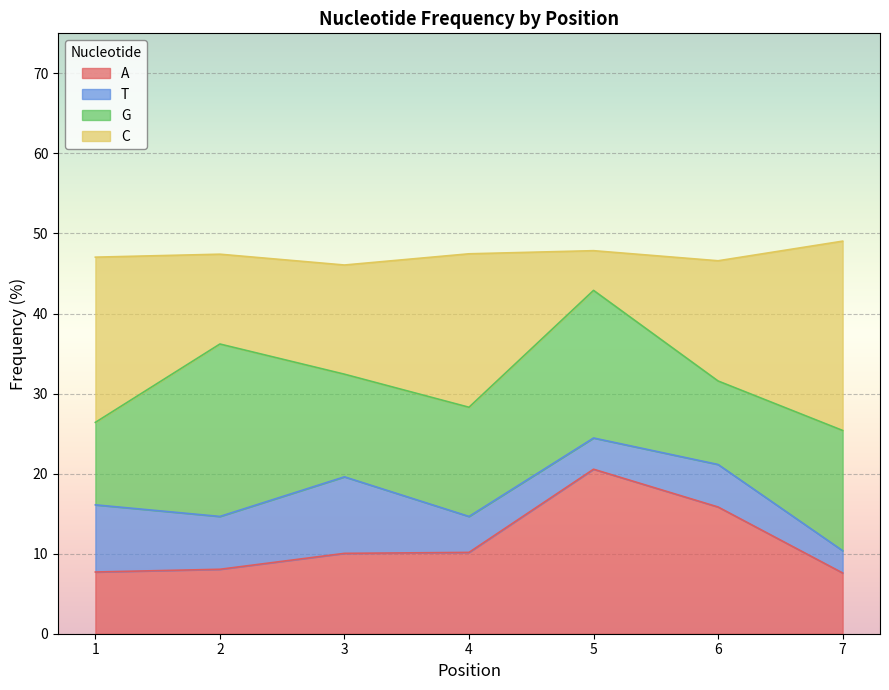

What is the total value across all series at 7?

49.0